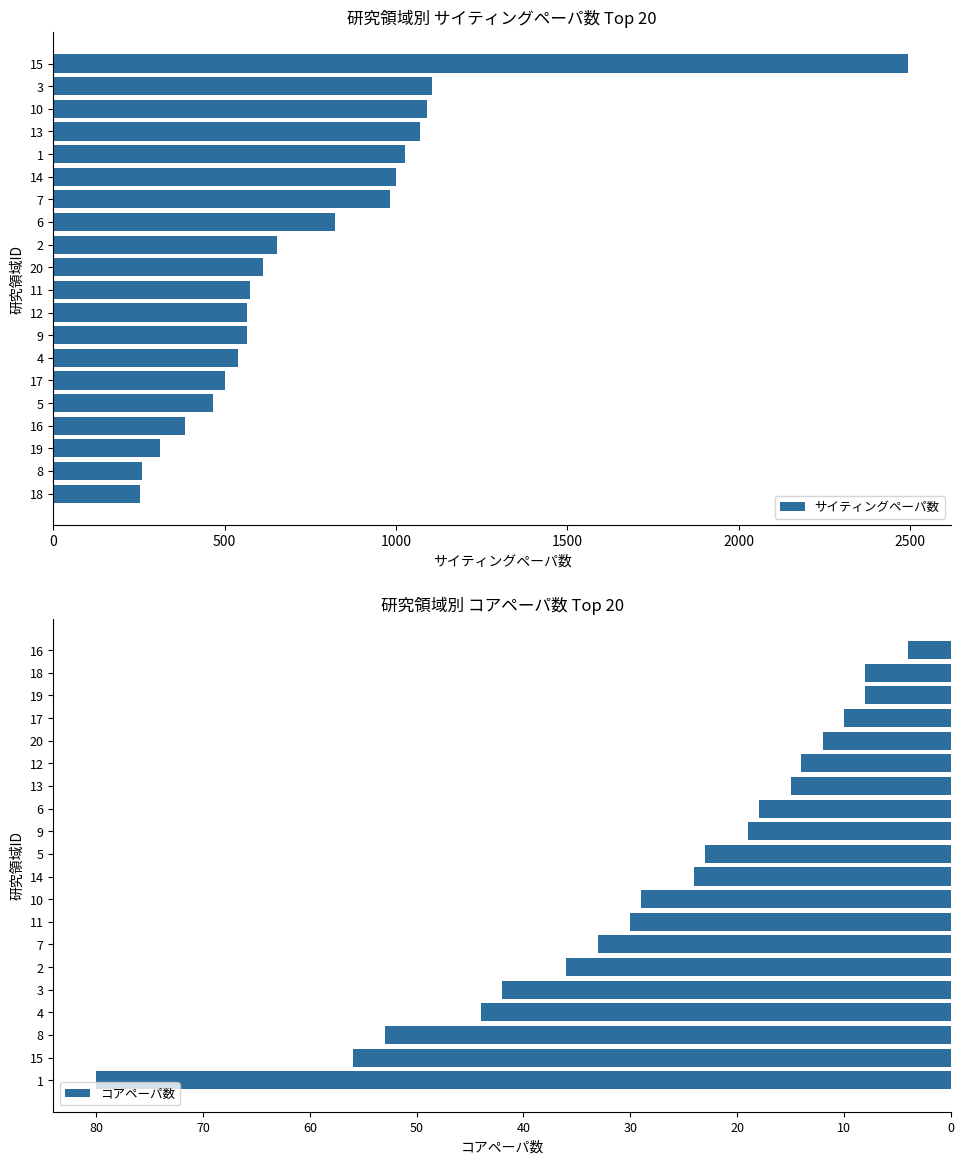

What is the maximum value for サイティングペーパ数?

2495